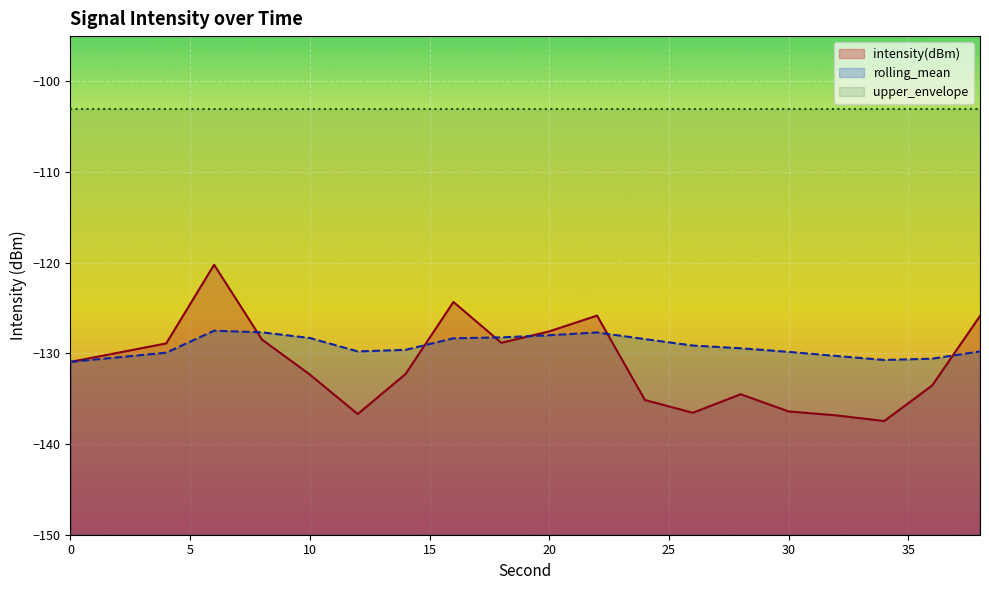

What is the approximate value of rolling_mean at 36?

-130.6